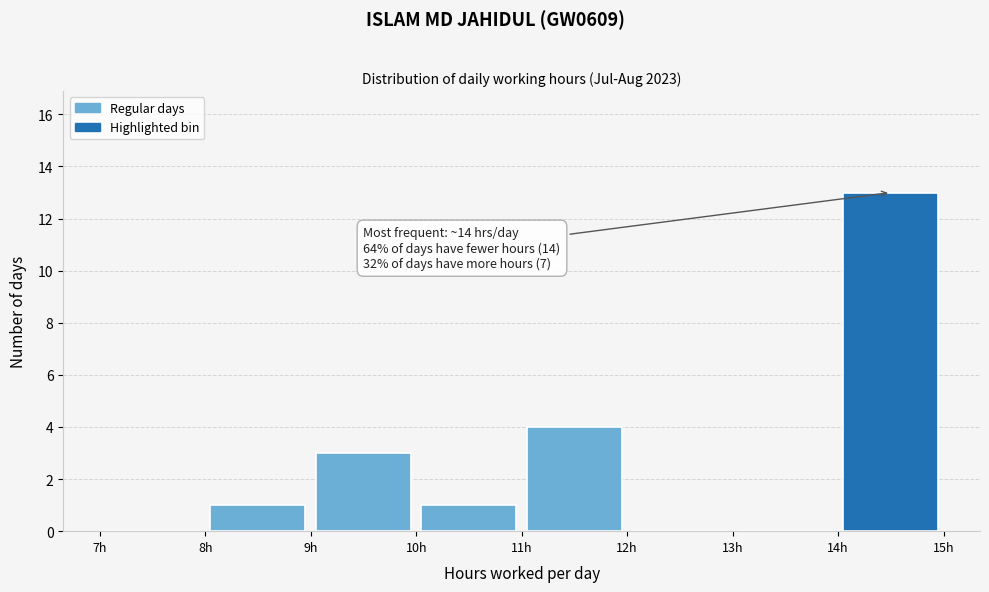

Over which range of the x-axis is the bar tallest?

14 to 15